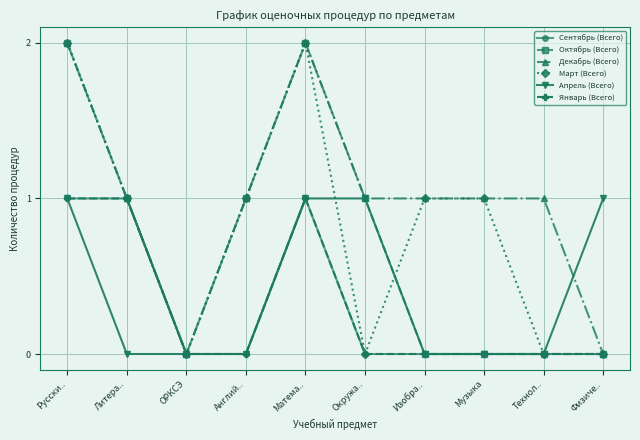

At how many categories does at least one series exceed 1?

2